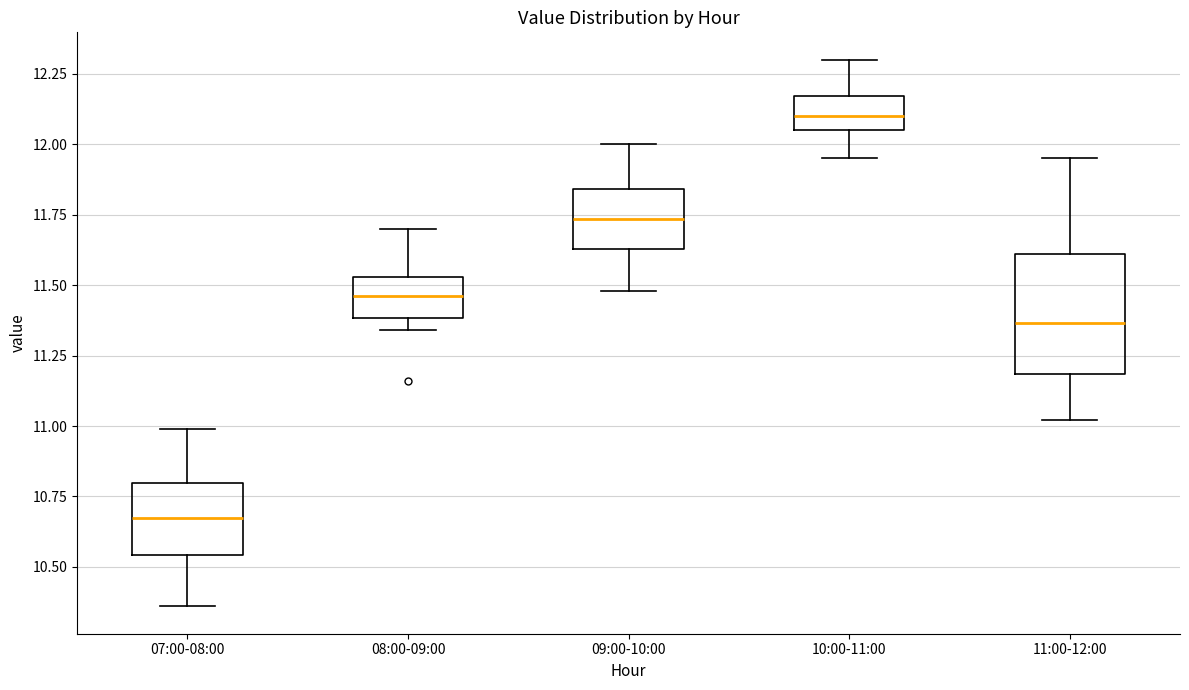

Which box's median line is the highest?

10:00-11:00